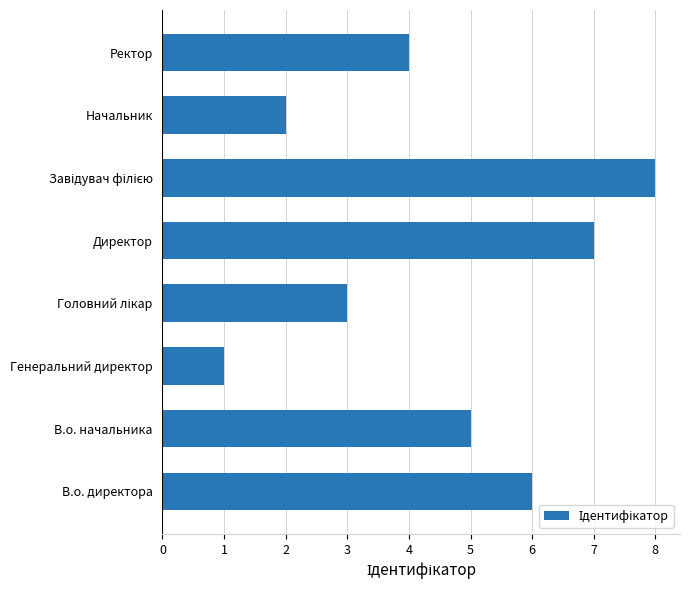

What is the sum of all values?

36